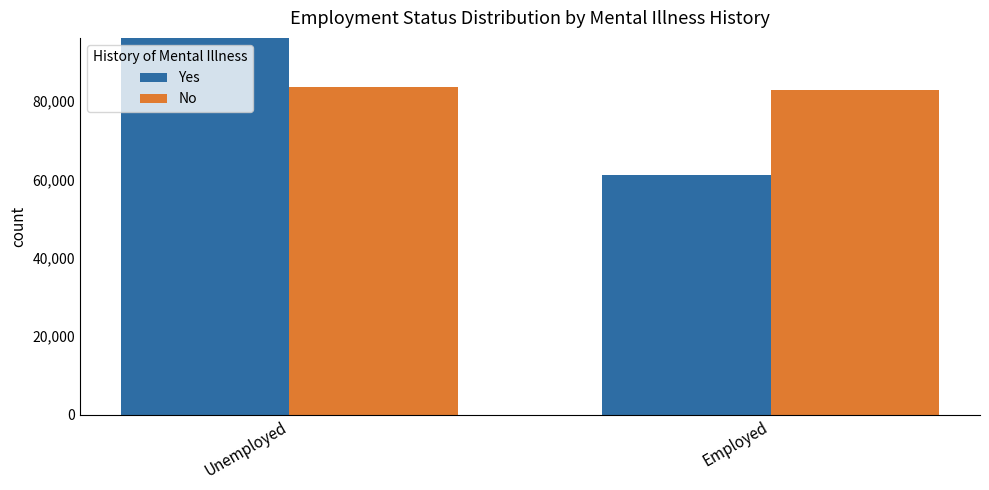

How many data points in Yes are less than 106400?

1